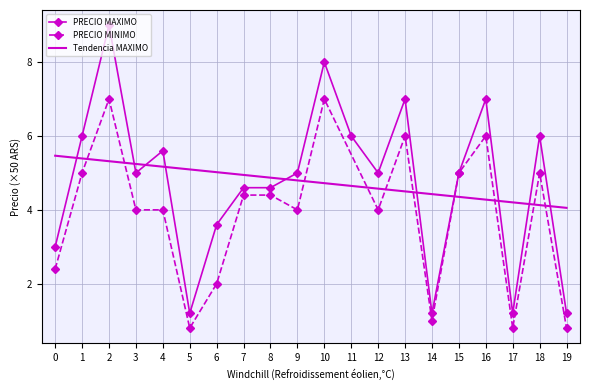

Reading right to left, transcribe all the data shown in this chart.

1.2	6.0	1.2	7.0	5.0	1.2	7.0	5.0	6.0	8.0	5.0	4.6	4.6	3.6	1.2	5.6	5.0	9.0	6.0	3.0